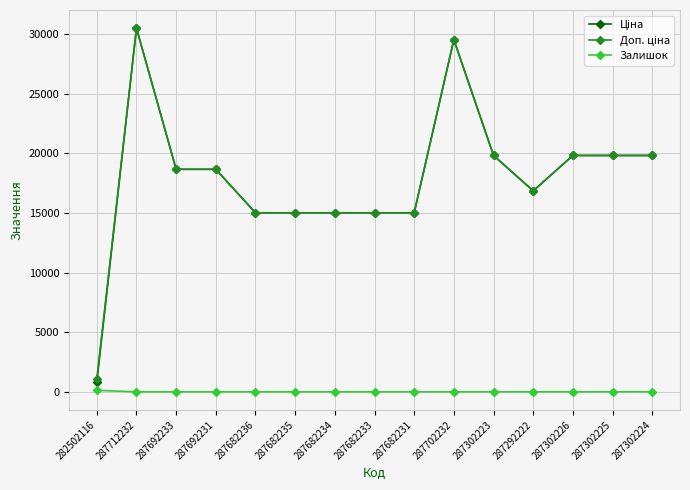

At how many categories does at least one series exceed 2810?

14